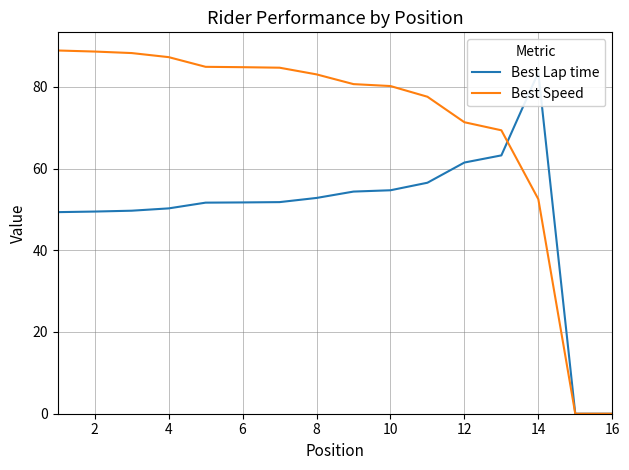

What are all the series names shown in the legend?

Best Lap time, Best Speed